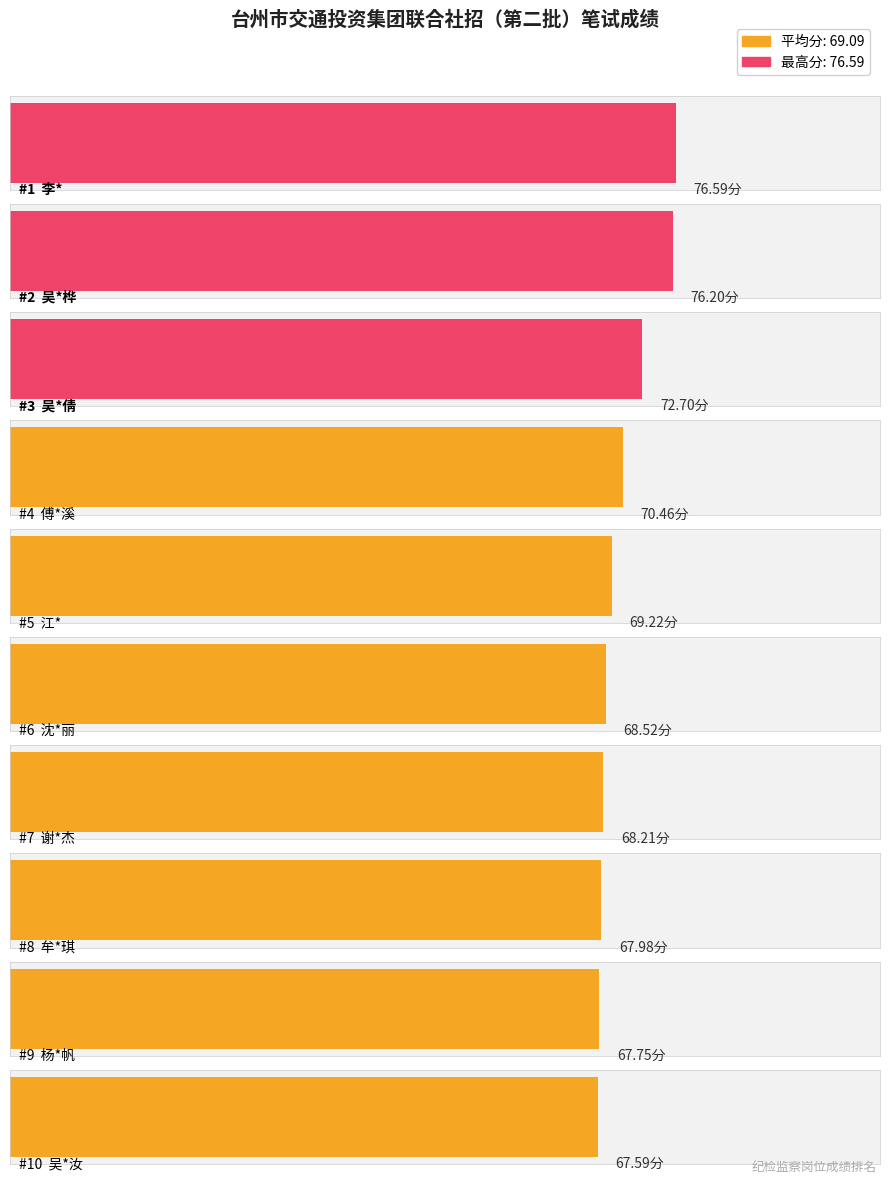

What is the label of the 6th bar from the right?

江*